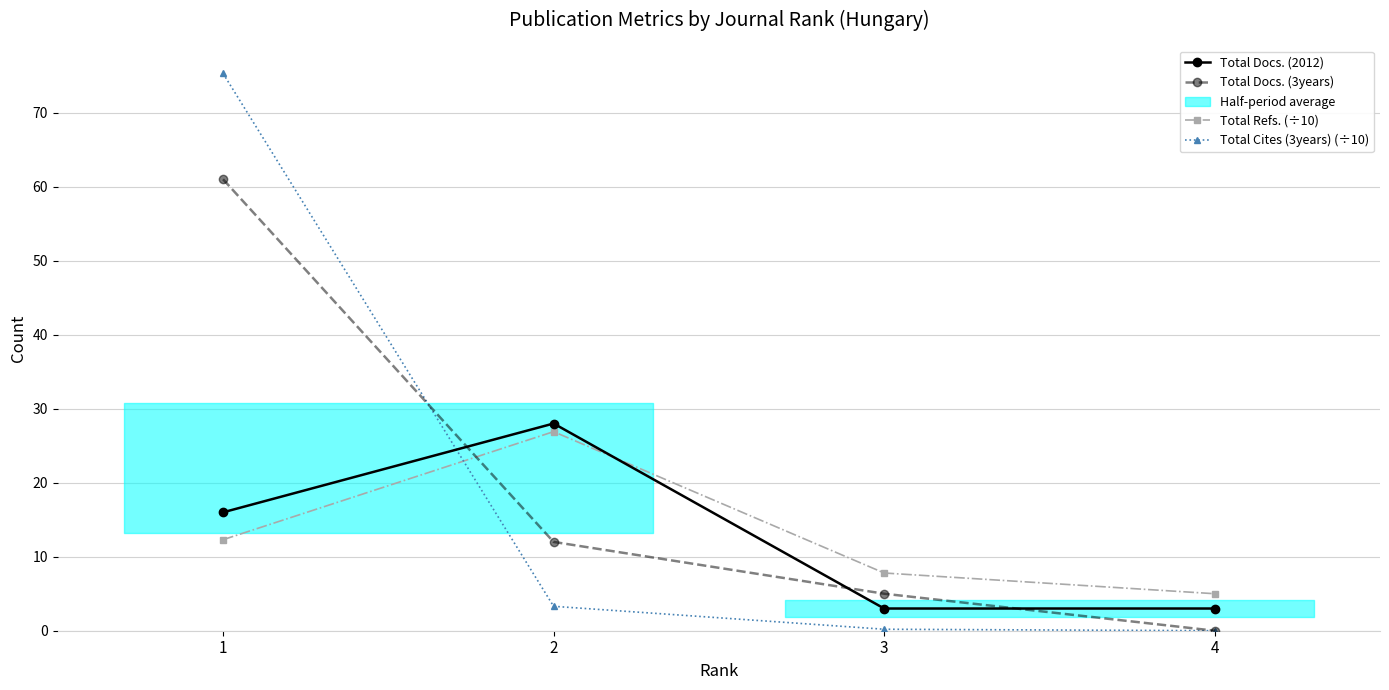

Which has a higher value, 2 or 1?

2